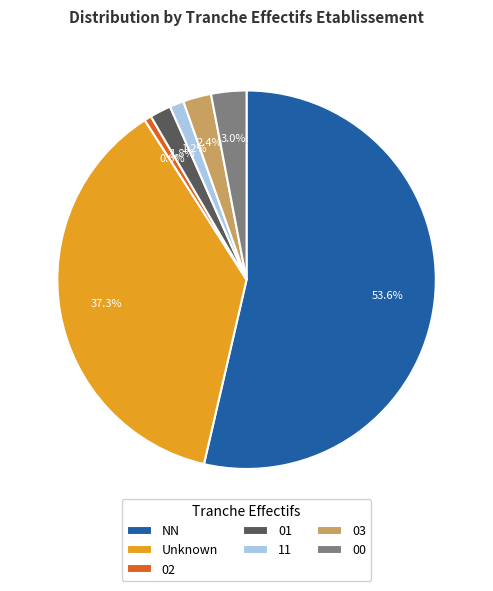

What is the majority slice?

NN